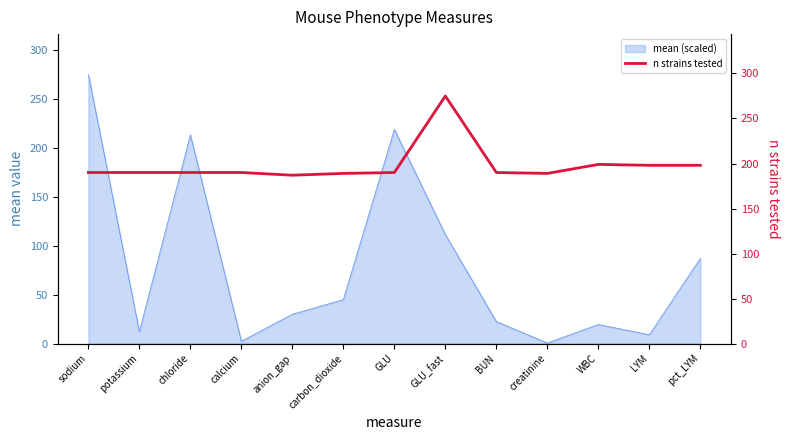

The chart shows a value of 190 at BUN. True or false?

True